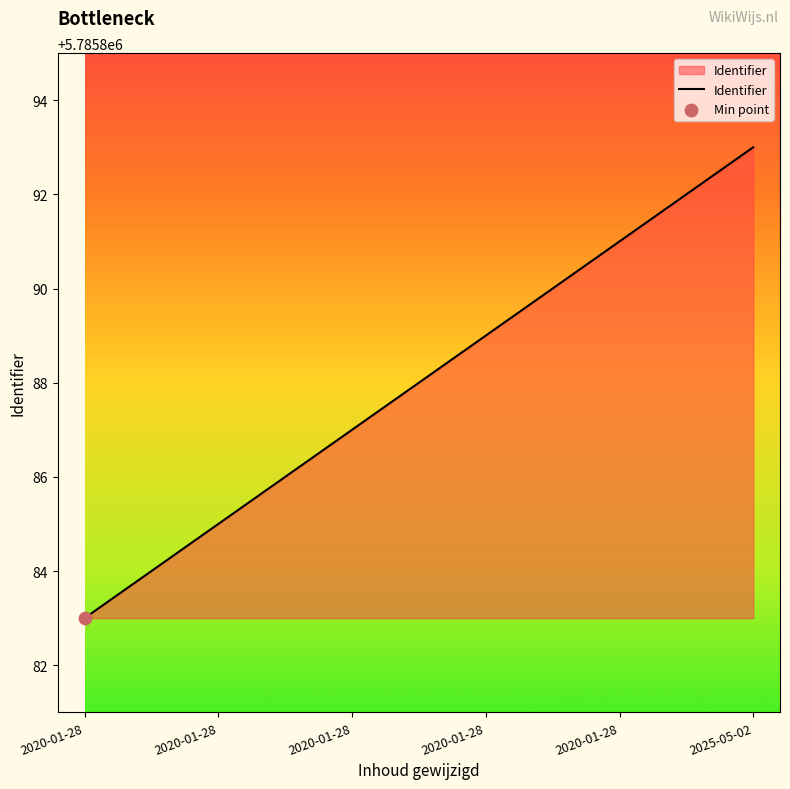

What is the change in value from 2020-01-28 to 2020-01-28?

+2